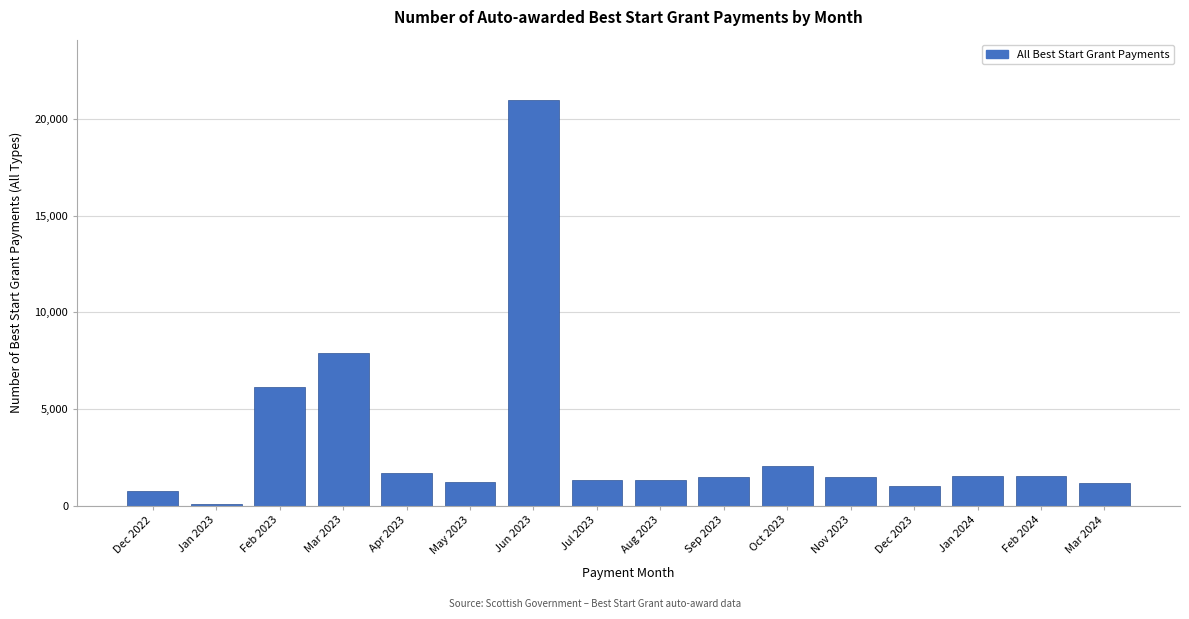

The value at Apr 2023 is 1670. True or false?

True